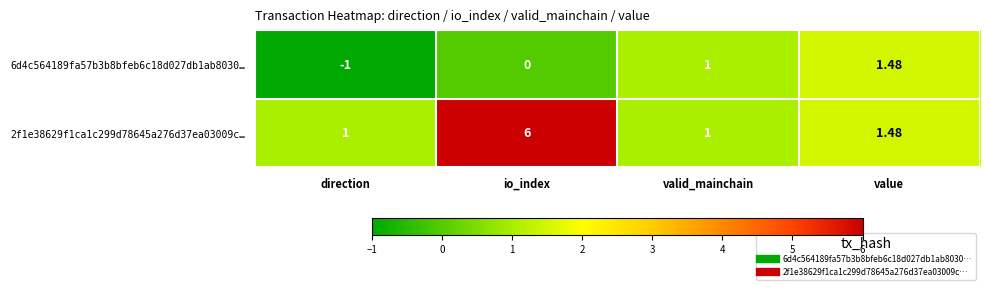

Which label corresponds to the smallest value in the chart?

direction